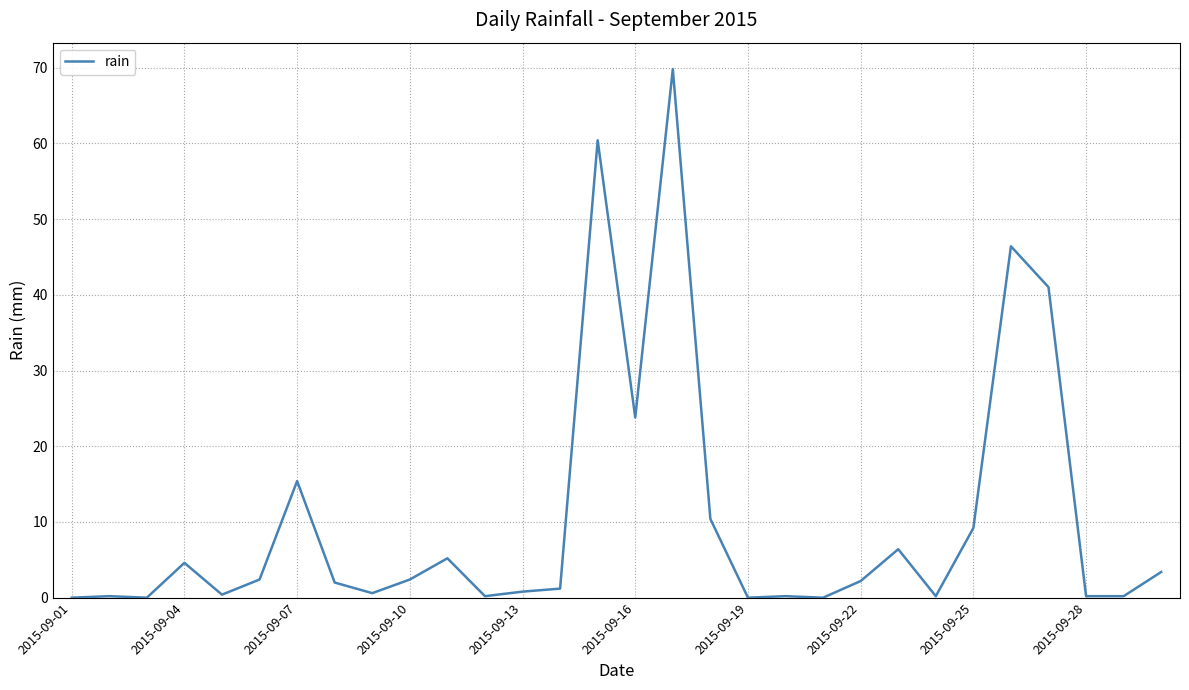

What is the sum of all values?

309.2